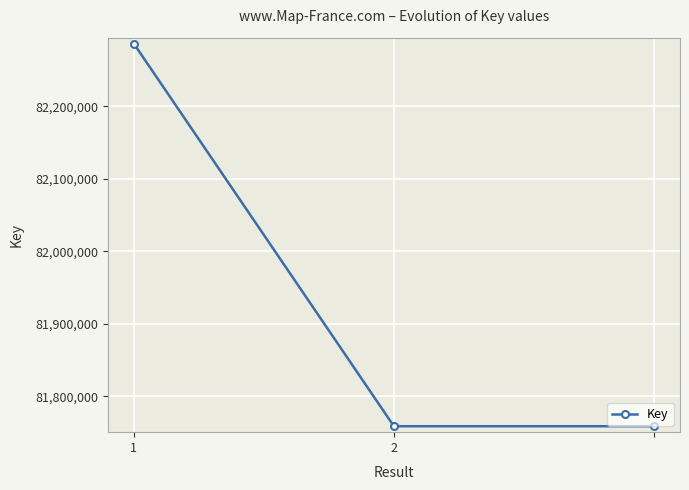

What is the maximum value shown in the chart?

82286712